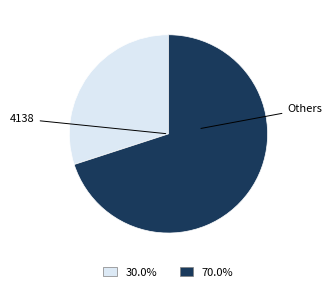

Is there any slice that represents more than half of the pie?

Yes